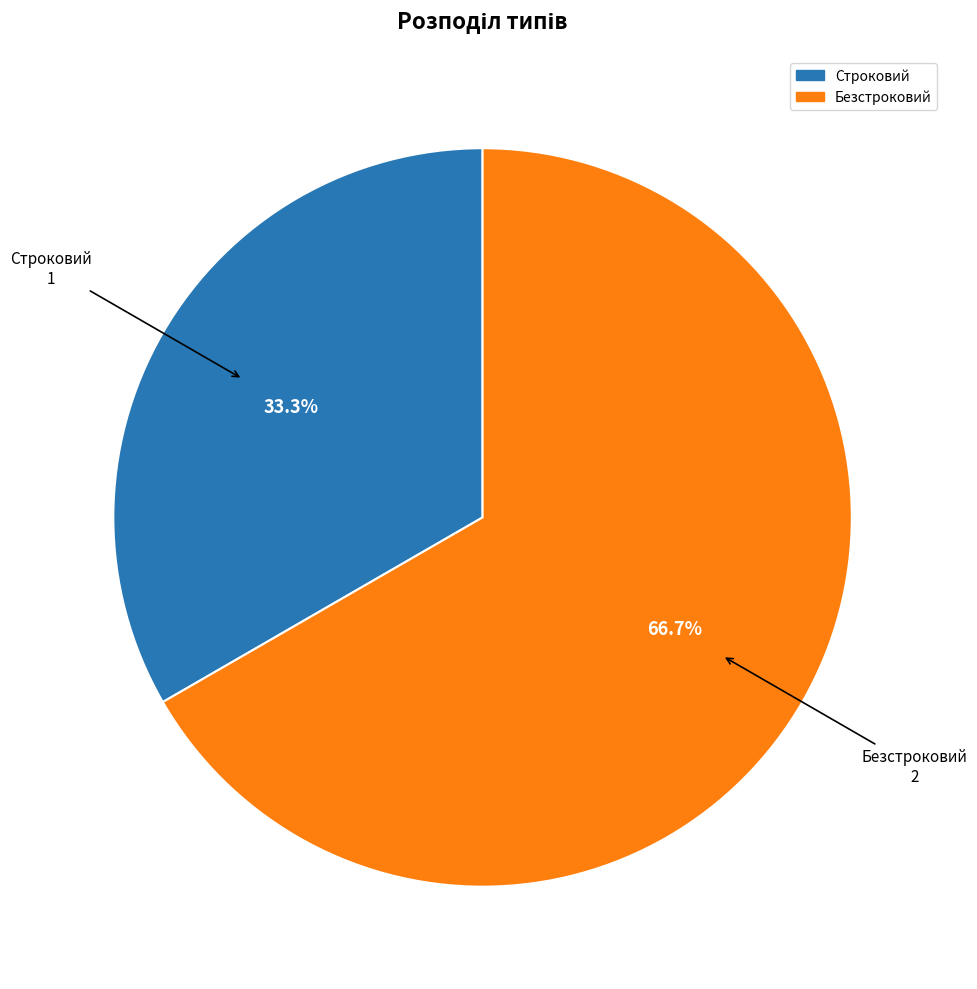

What percentage do Строковий and Безстроковий together represent?

100.0%